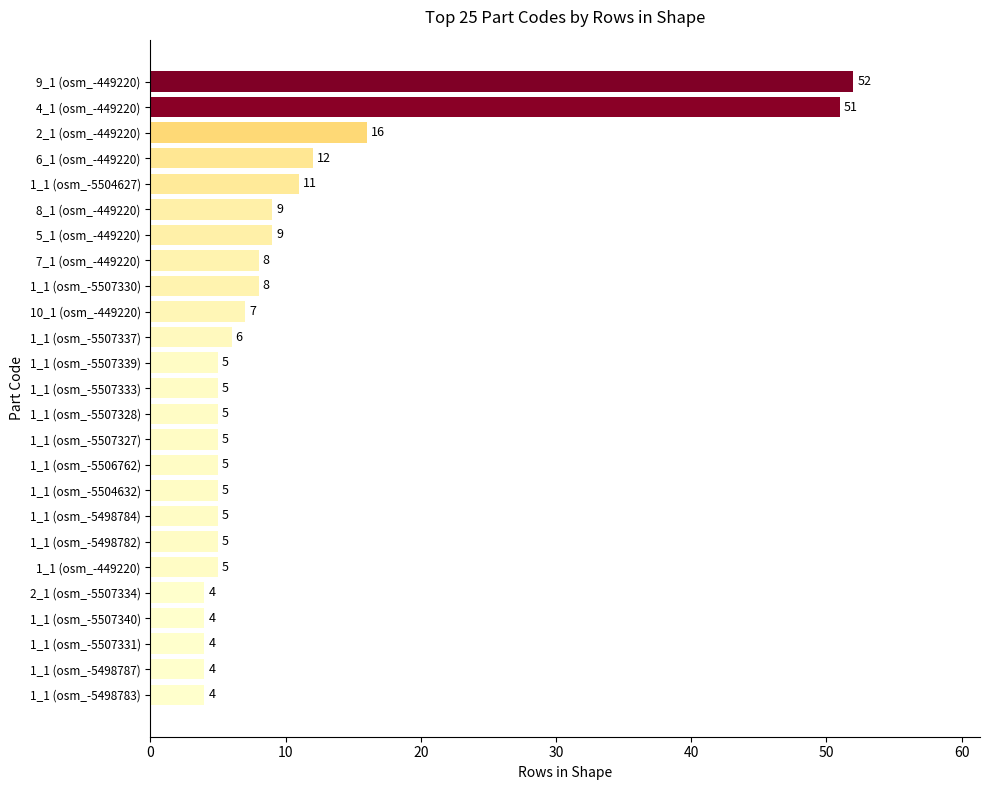

Reading top to bottom, list all the values displayed in this chart.

9_1 (osm_-449220)=52	4_1 (osm_-449220)=51	2_1 (osm_-449220)=16	6_1 (osm_-449220)=12	1_1 (osm_-5504627)=11	8_1 (osm_-449220)=9	5_1 (osm_-449220)=9	7_1 (osm_-449220)=8	1_1 (osm_-5507330)=8	10_1 (osm_-449220)=7	1_1 (osm_-5507337)=6	1_1 (osm_-5507339)=5	1_1 (osm_-5507333)=5	1_1 (osm_-5507328)=5	1_1 (osm_-5507327)=5	1_1 (osm_-5506762)=5	1_1 (osm_-5504632)=5	1_1 (osm_-5498784)=5	1_1 (osm_-5498782)=5	1_1 (osm_-449220)=5	2_1 (osm_-5507334)=4	1_1 (osm_-5507340)=4	1_1 (osm_-5507331)=4	1_1 (osm_-5498787)=4	1_1 (osm_-5498783)=4